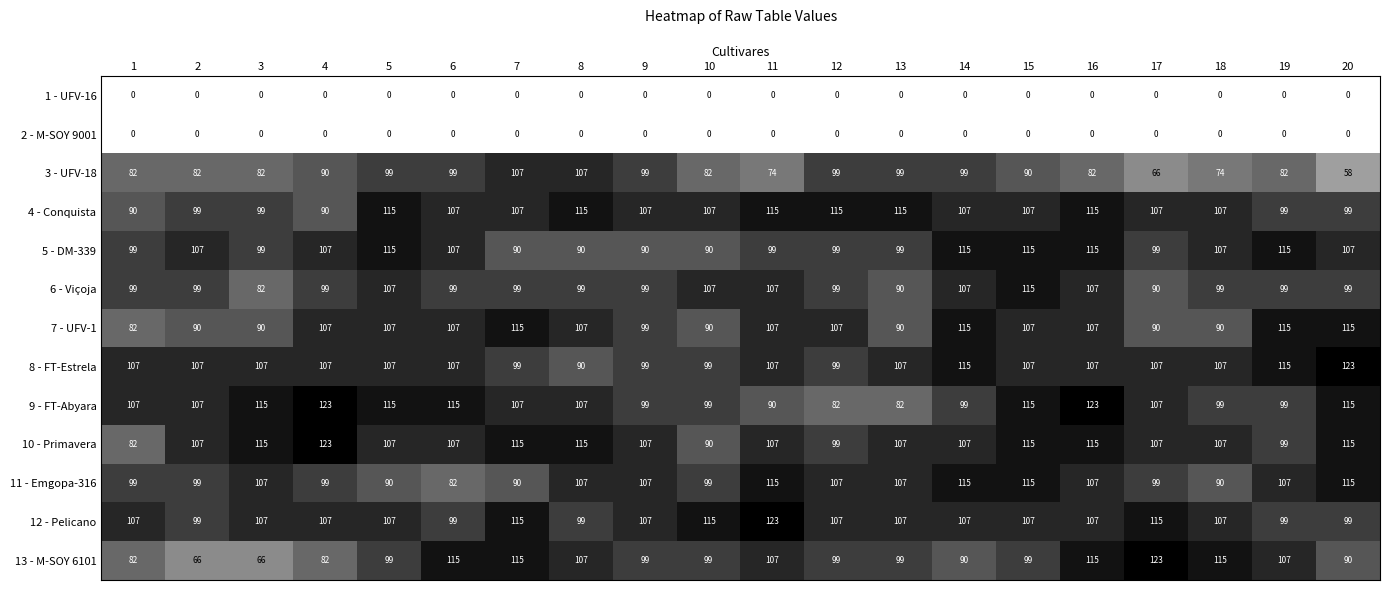

Which series has the largest total across all categories?

10 - Primavera